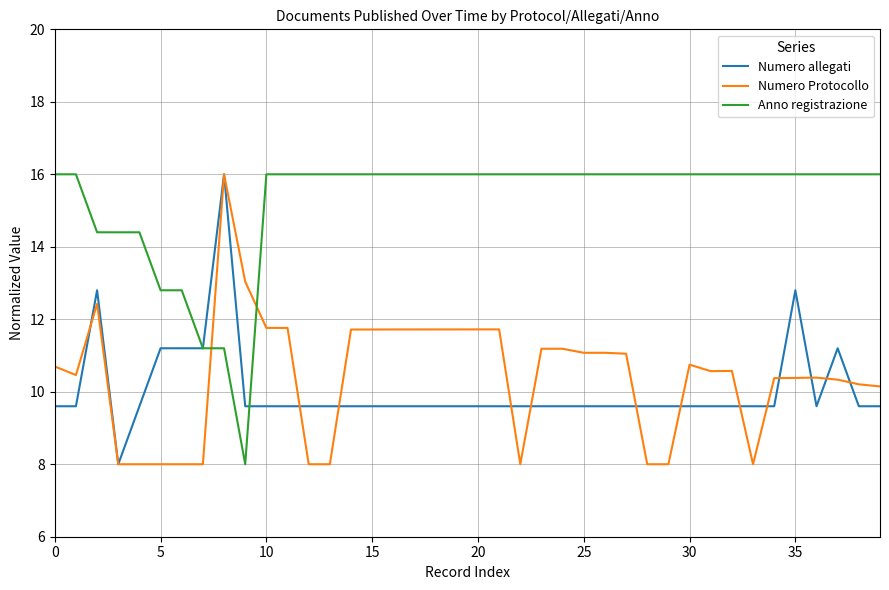

Which series ends up on top after the final intersection of Anno registrazione and Numero Protocollo?

Anno registrazione